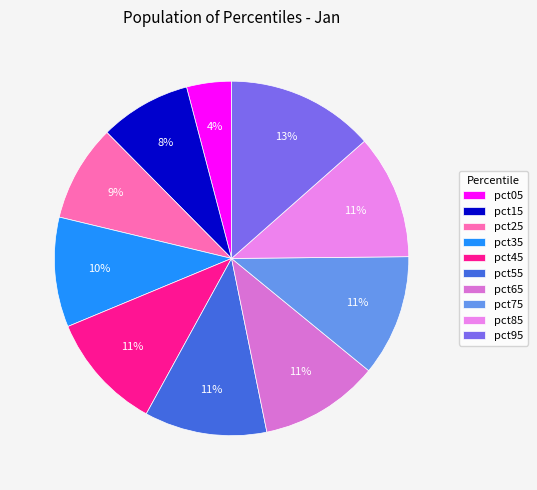

What percentage is the pct85 slice, to the nearest percent?

11%